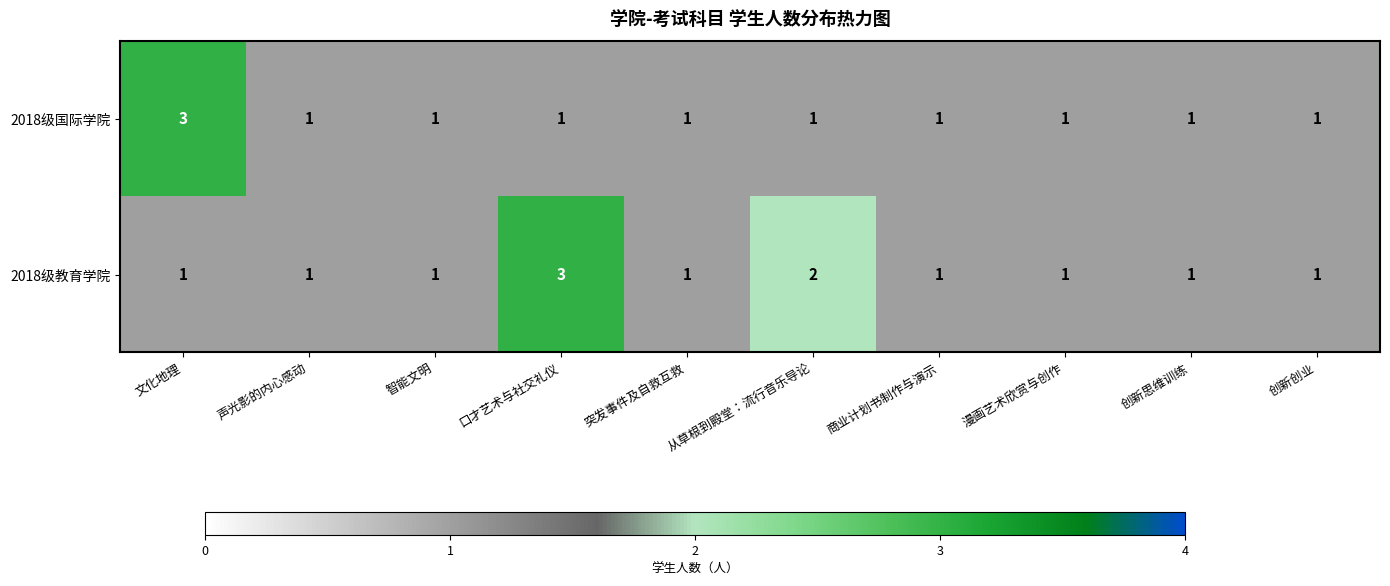

Count the 2018级教育学院 values in the range 1 to 2.

9